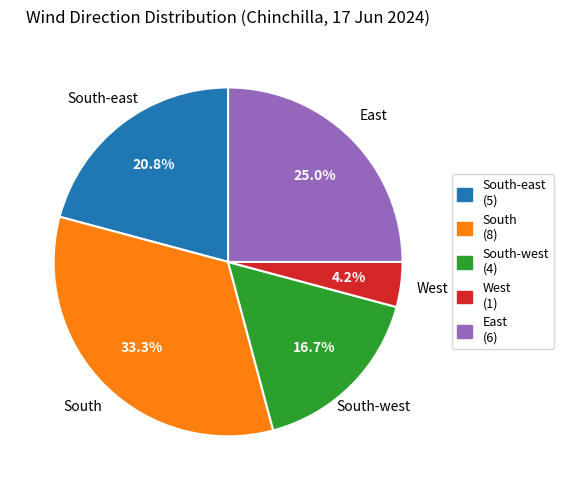

Which slice is the largest?

South